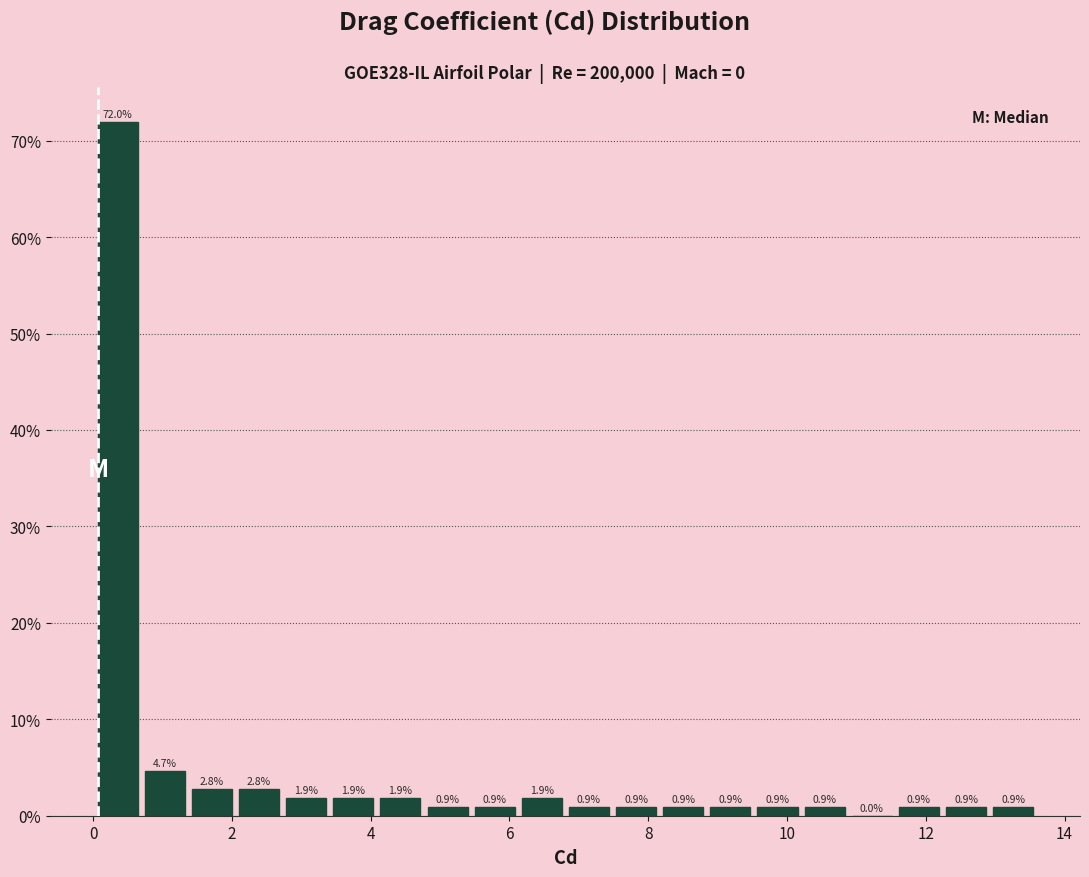

Around what value on the x-axis is the tallest bar? Give the approximate position of its centre, as read against the axis.

0.4